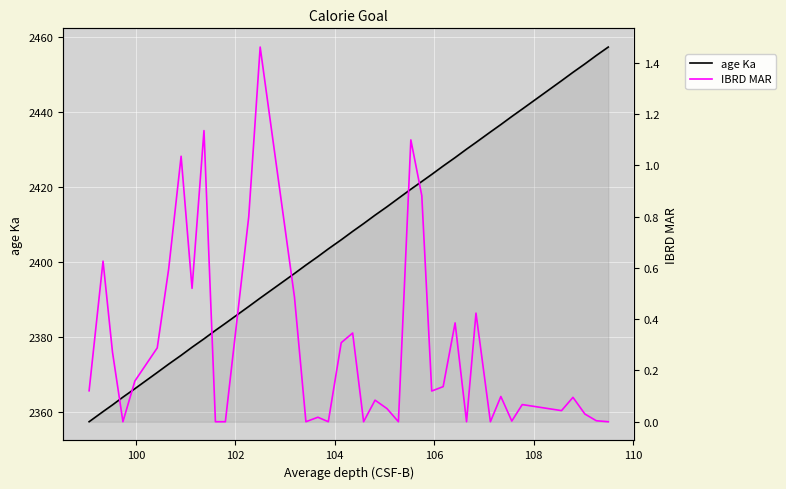

What is the highest value of the age Ka series?

2457.4